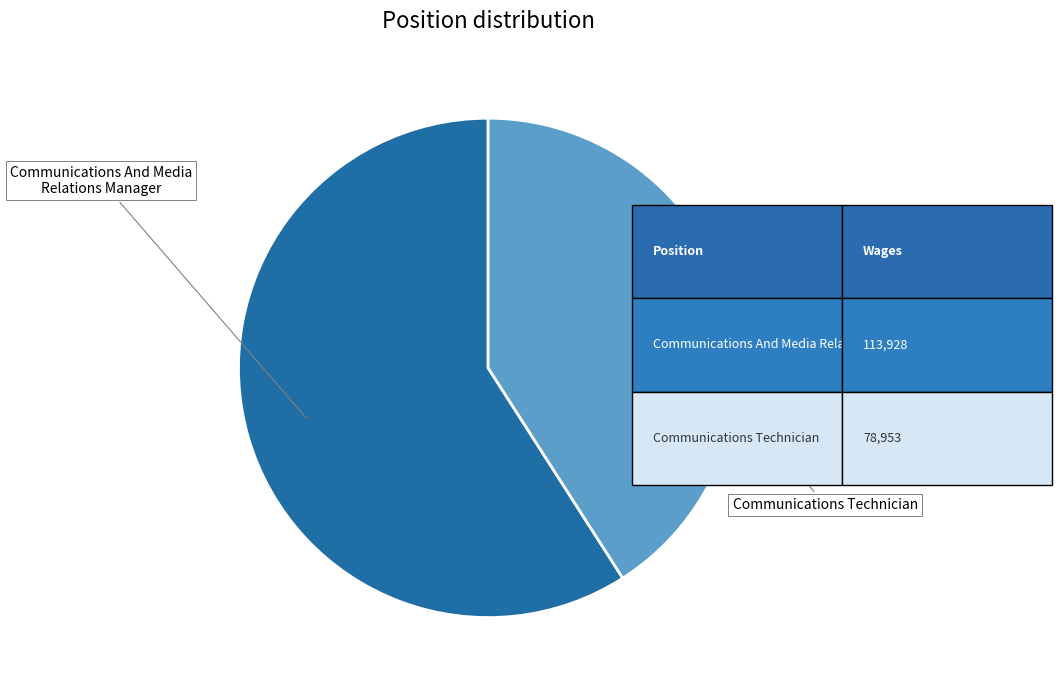

Between Communications Technician and Communications And Media Relations Manager, which is larger?

Communications And Media Relations Manager